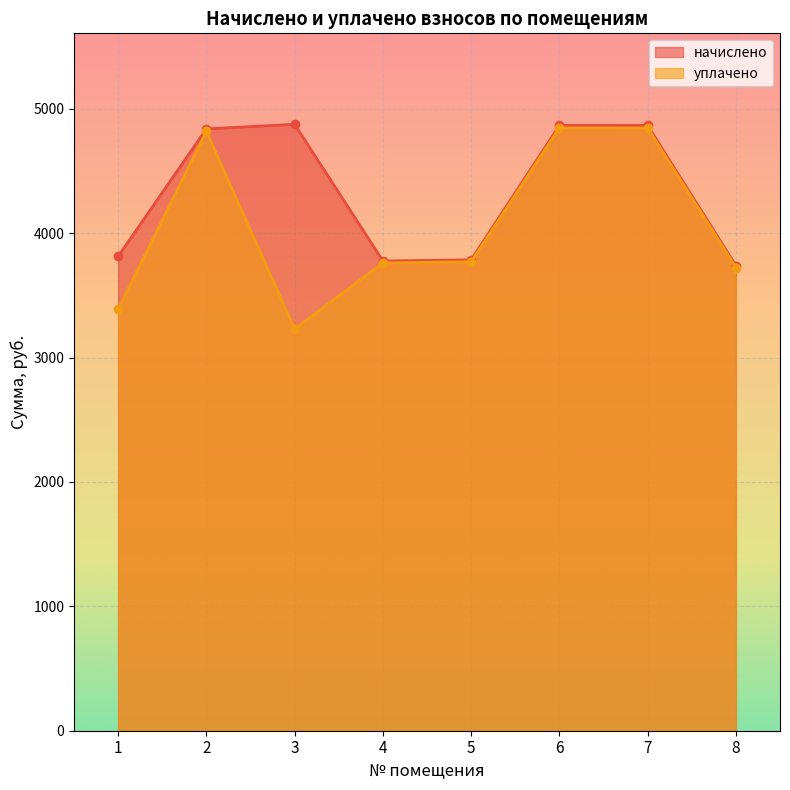

True or false: уплачено and начислено intersect in this chart.

False